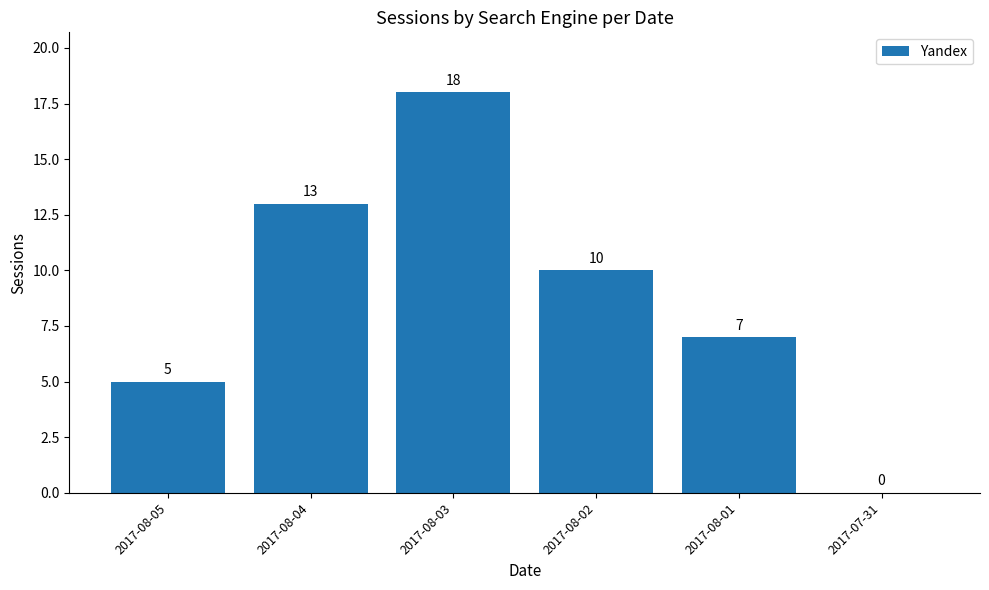

Where does the data first go above 10?

2017-08-04